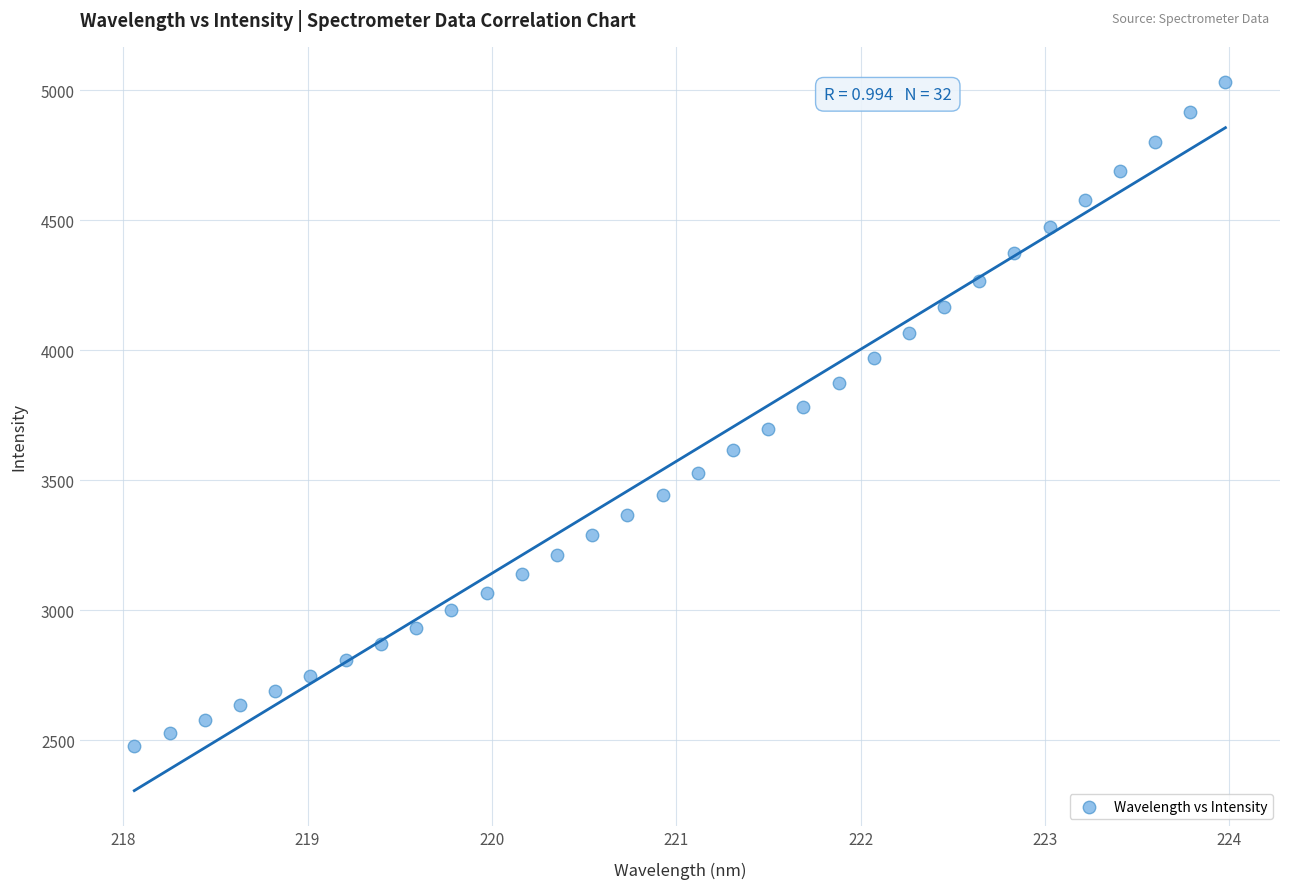

What is the range of Y values (max minus min)?

2553.7